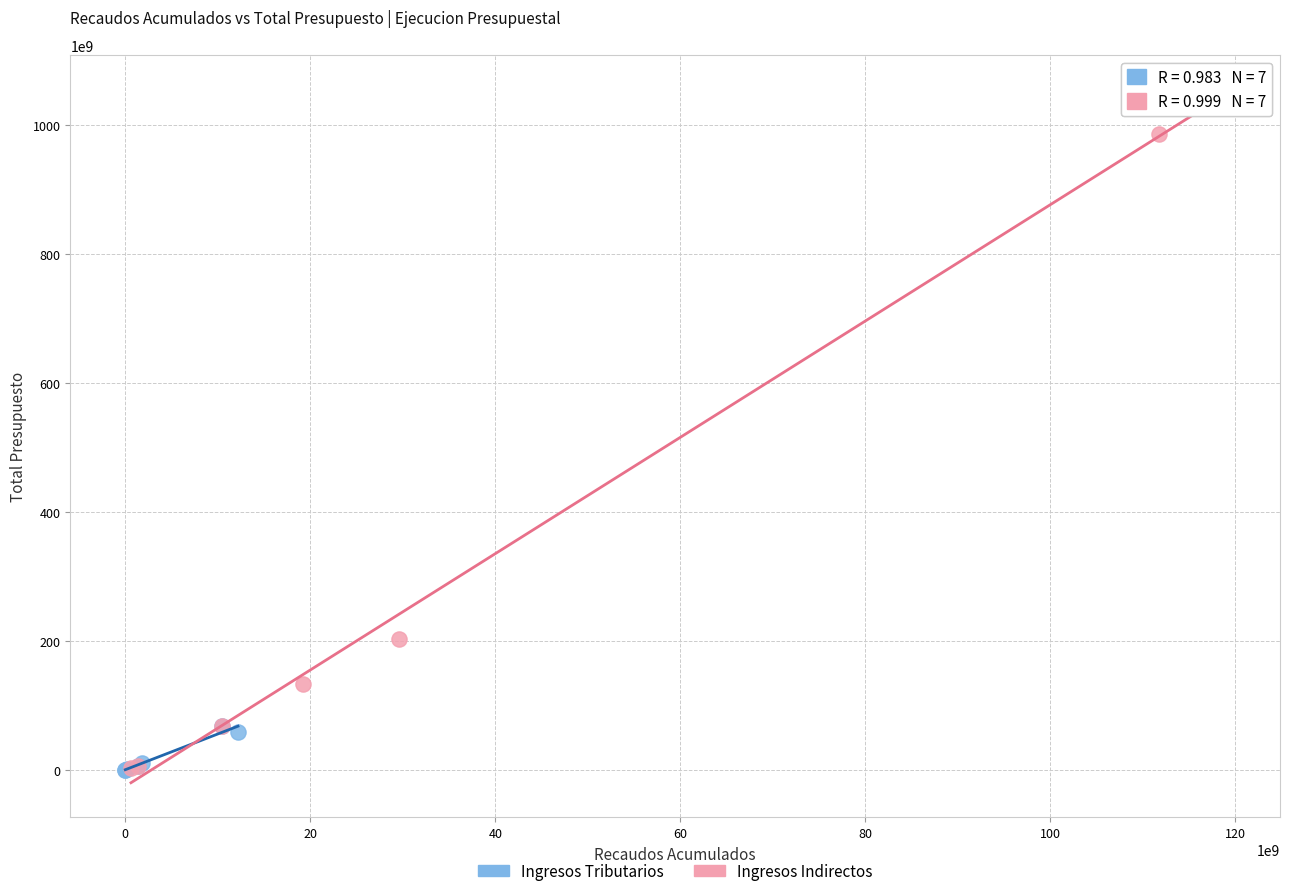

Which series contains the highest Y value?

Ingresos Indirectos